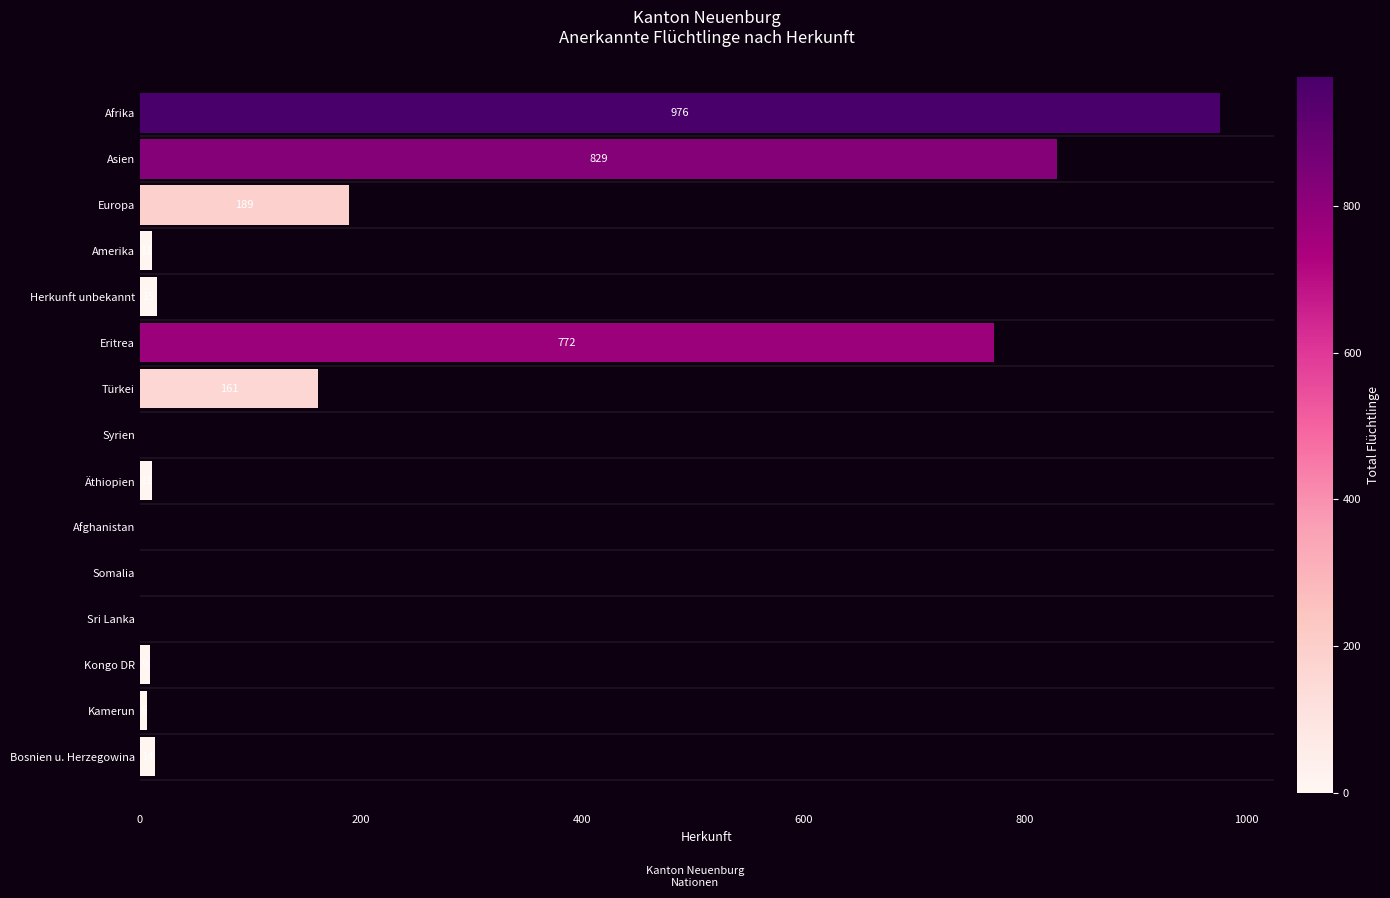

Between Afrika and Sri Lanka, which is larger?

Afrika